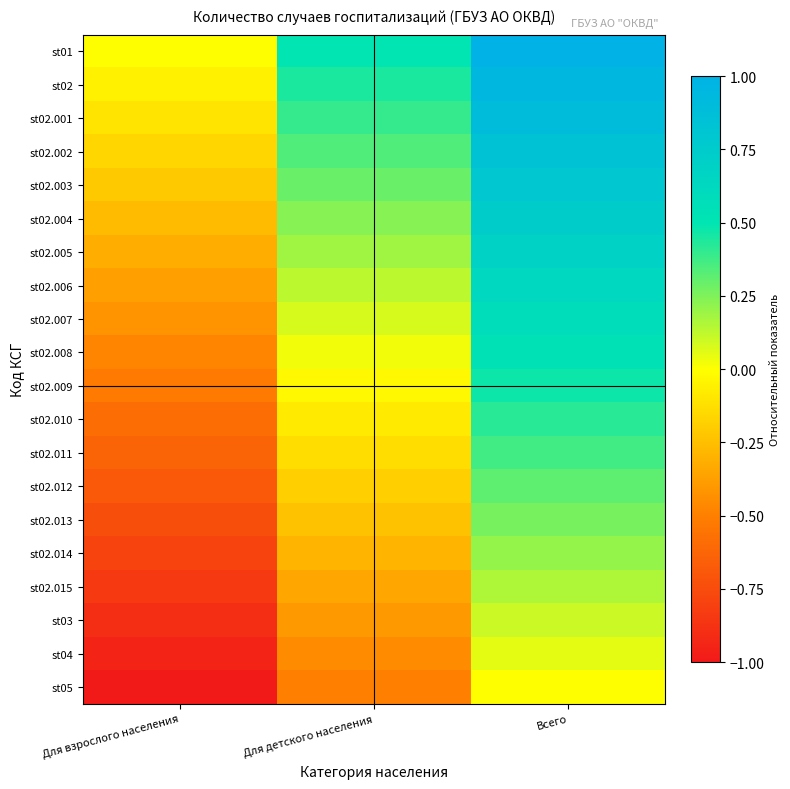

What is the total value across all series at Для взрослого населения?

-10.0